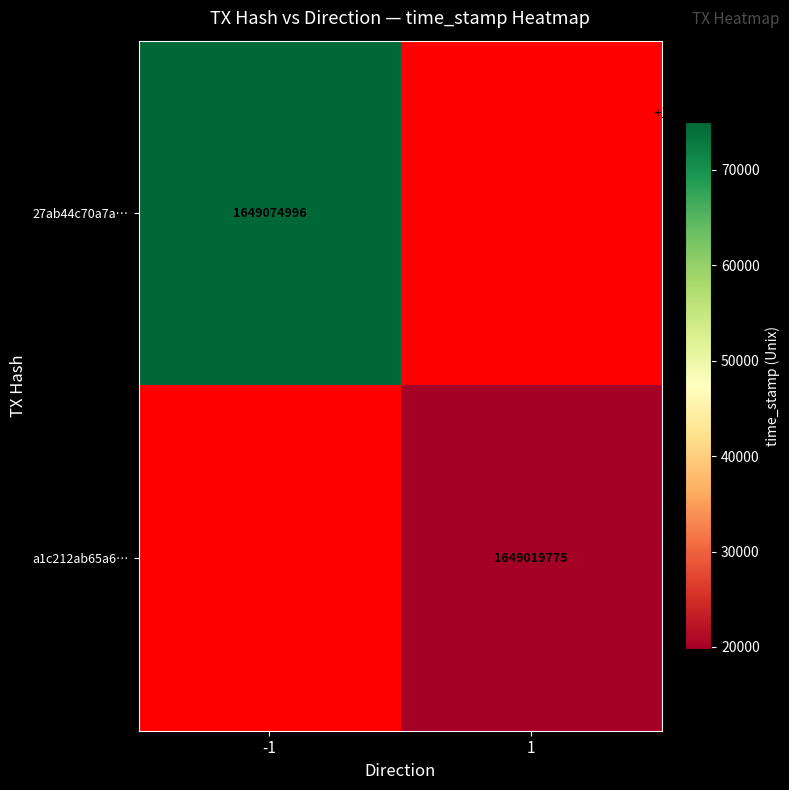

Is it true that a1c212ab65a6… equals 1649019775 at 1?

True